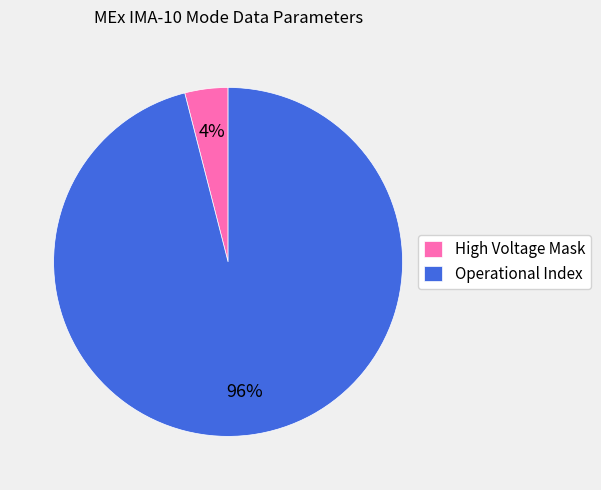

Rank the categories by value from lowest to highest.

High Voltage Mask, Operational Index